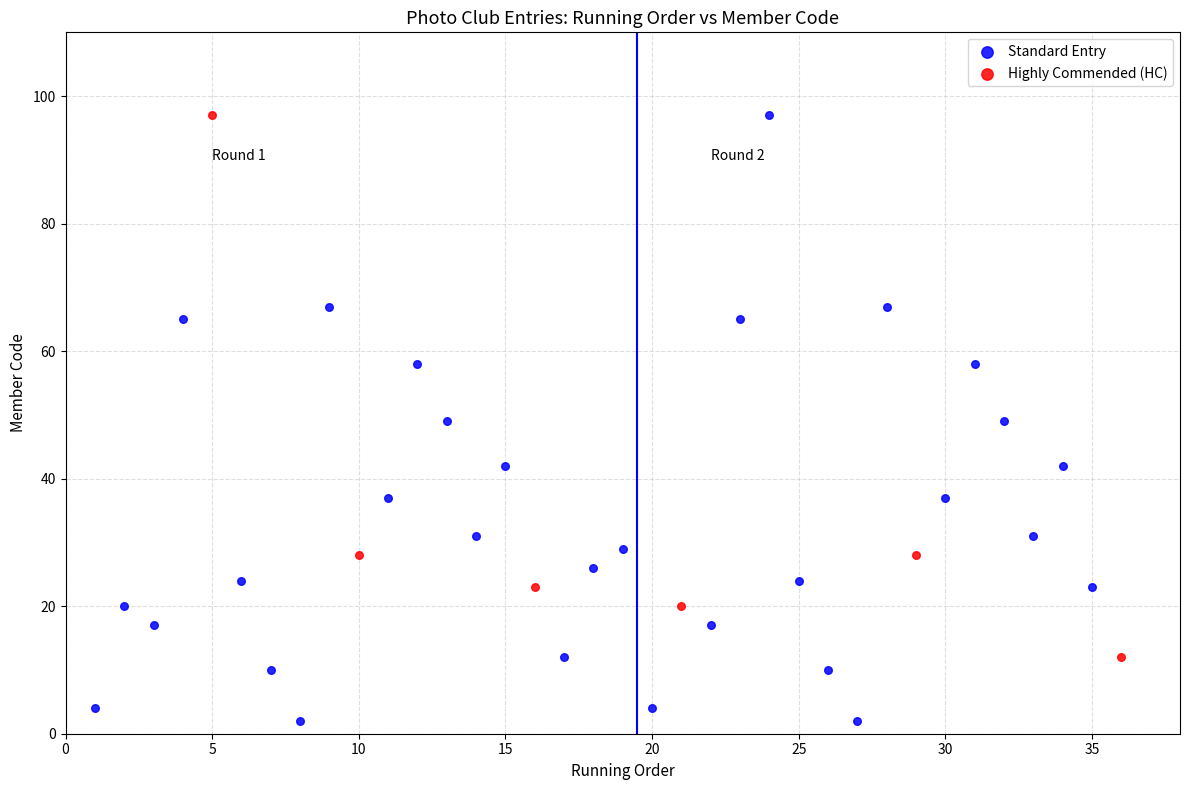

Which series contains the lowest Y value?

Standard Entry